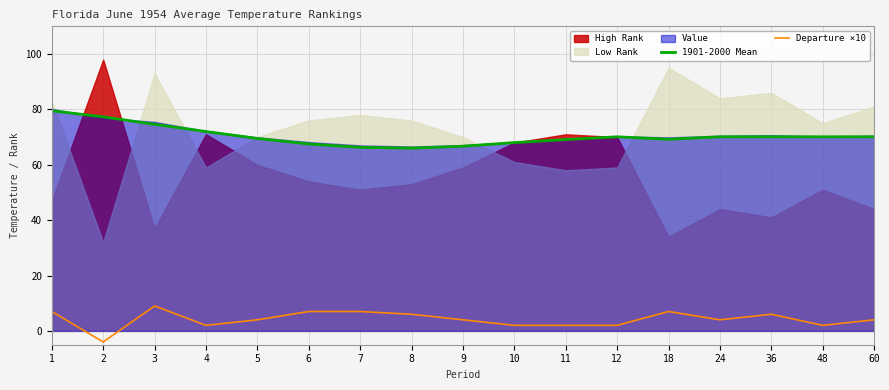

True or false: 1901-2000 Mean and Departure ×10 cross at least once.

False